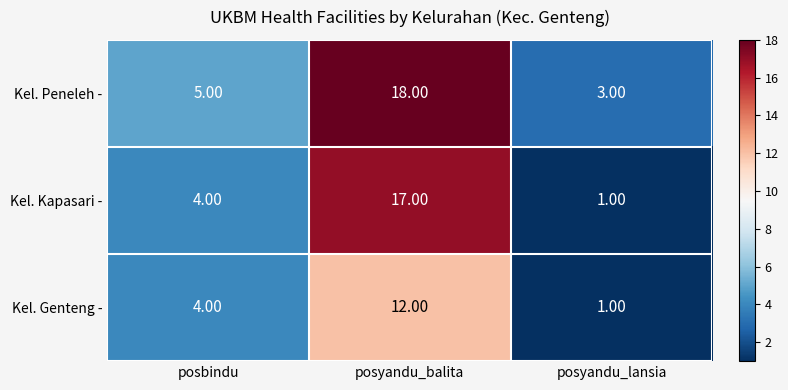

What is the difference between the maximum and minimum values in the Kel. Genteng - series?

11